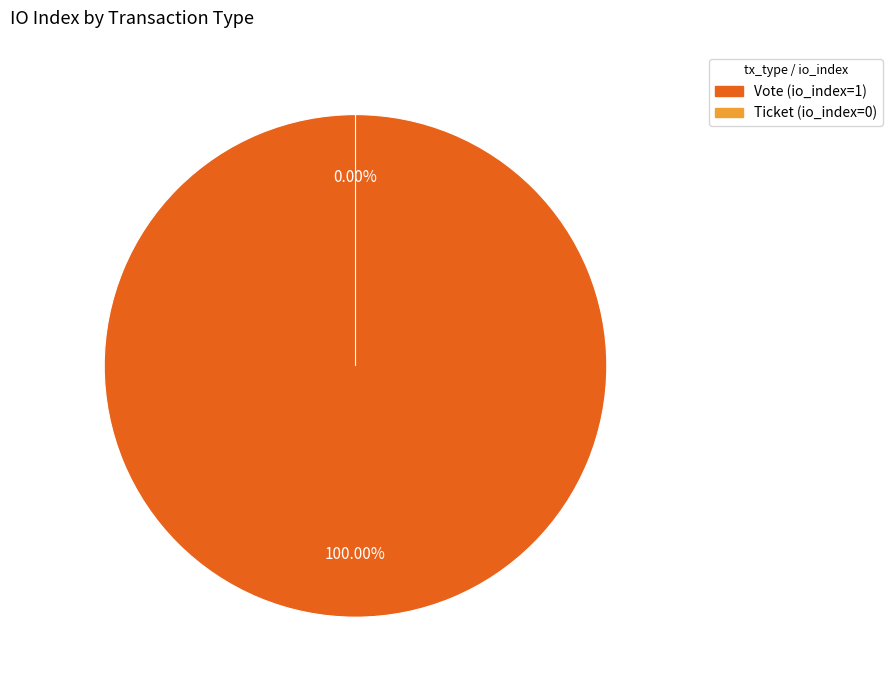

What is the smallest slice in the pie chart?

Ticket (io_index=0)